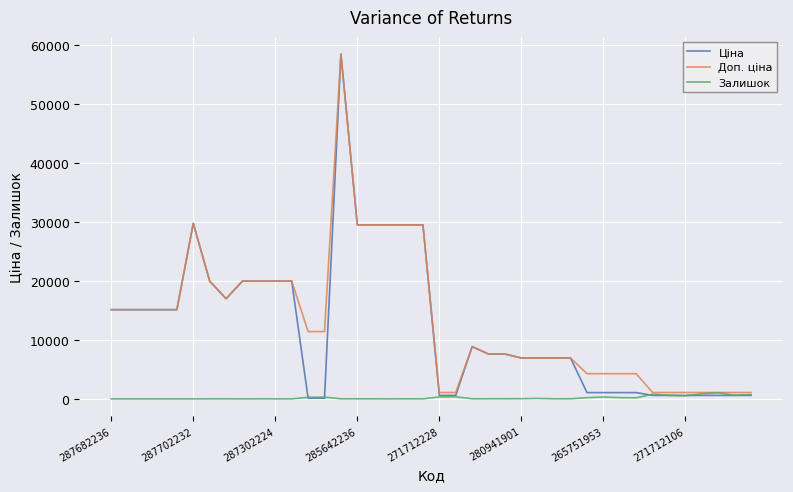

What is the spread (max minus min) of values at 287682236?

15120.0